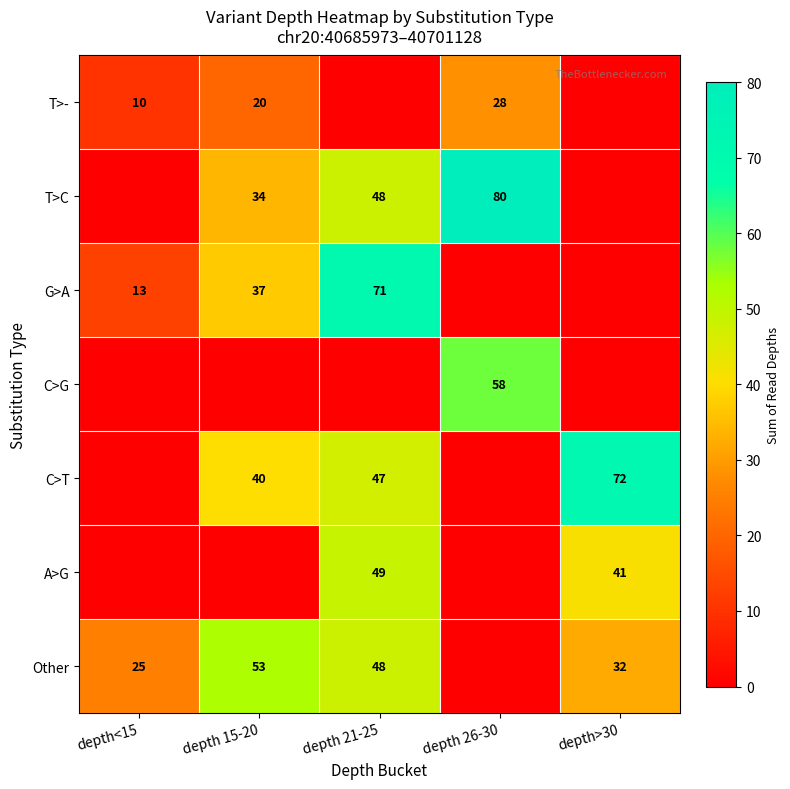

Count the number of data series in this chart.

7